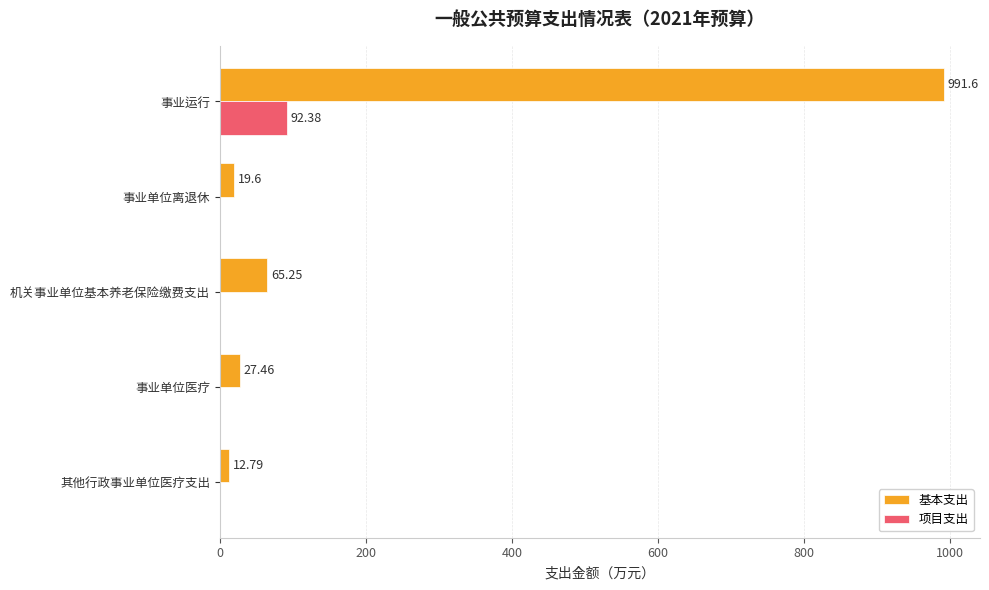

Which series changed the most between 事业单位医疗 and 其他行政事业单位医疗支出?

基本支出